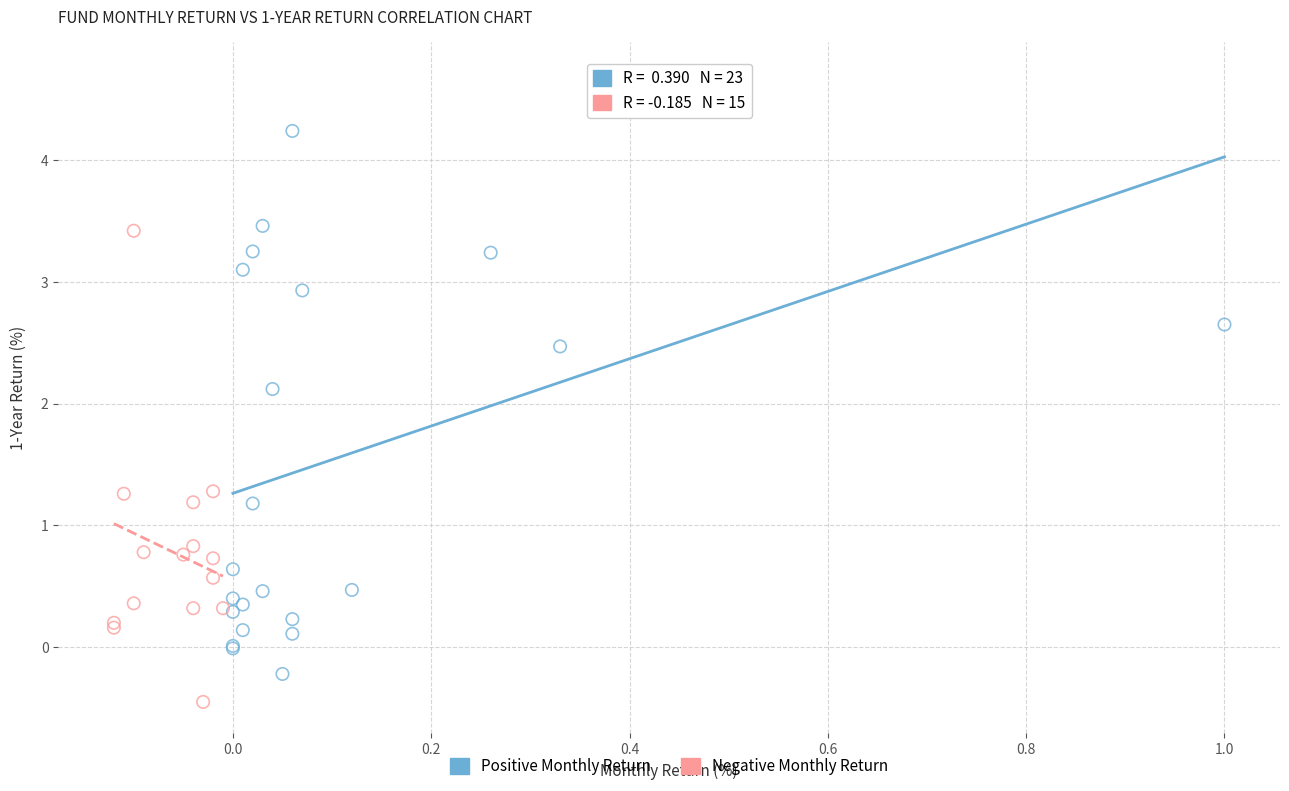

Which series has the widest spread of Y values?

Positive Monthly Return